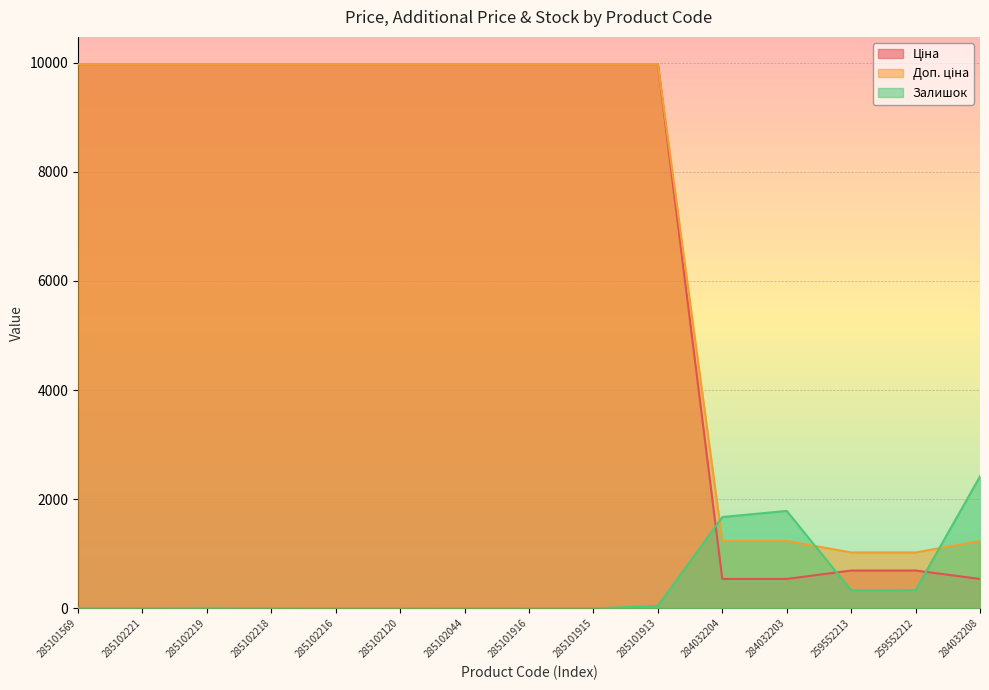

Which series has the largest total across all categories?

Доп. ціна